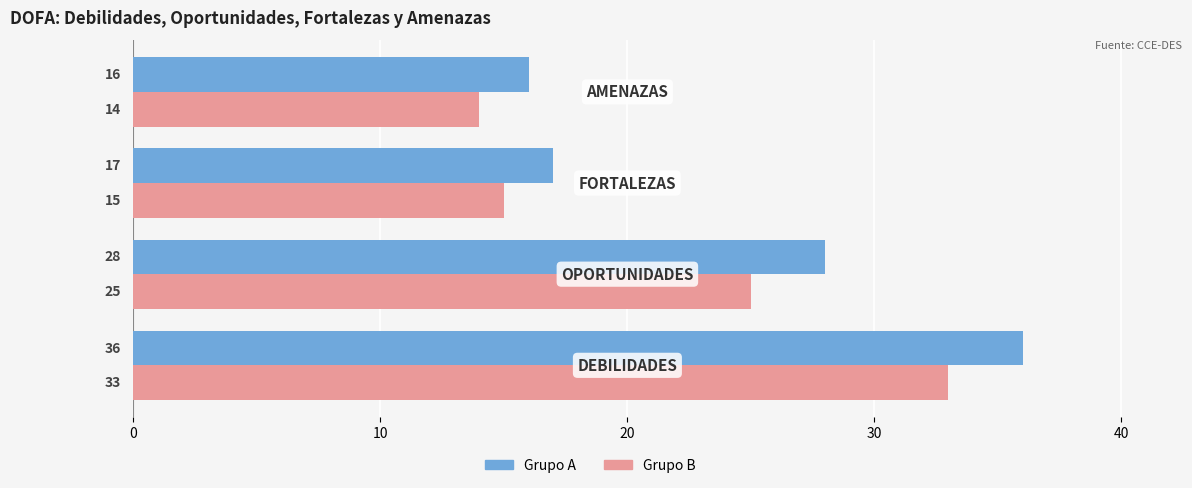

What is the greatest value displayed?

36